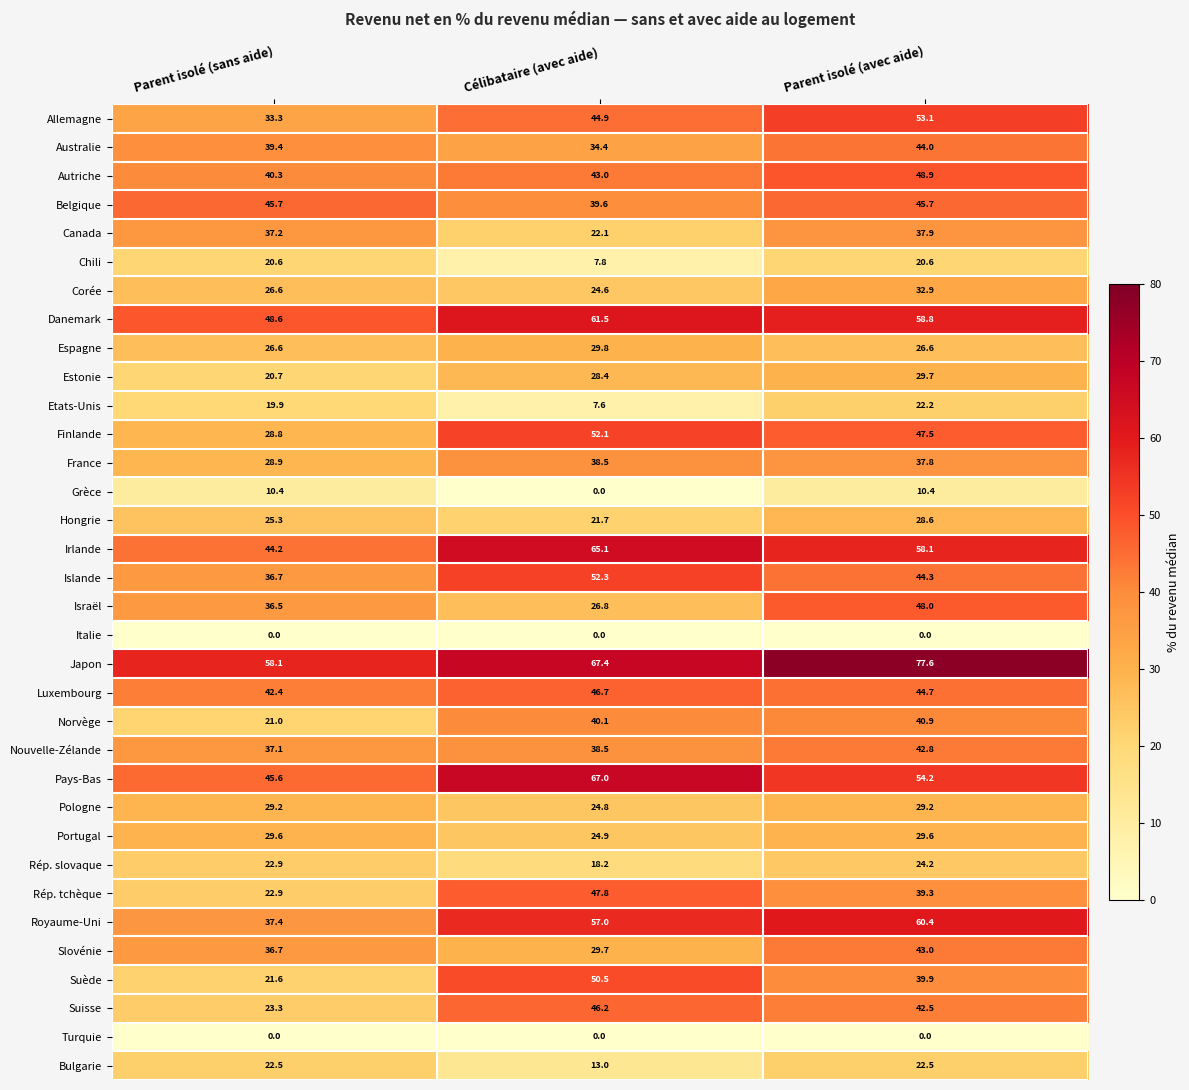

List the labels in order of Japon value, largest first.

Parent isolé (avec aide), Célibataire (avec aide), Parent isolé (sans aide)